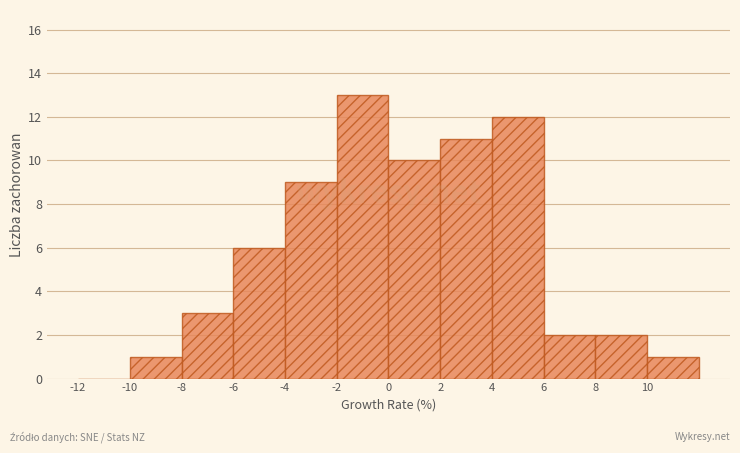

Over which range of the x-axis is the bar tallest?

-2 to 0